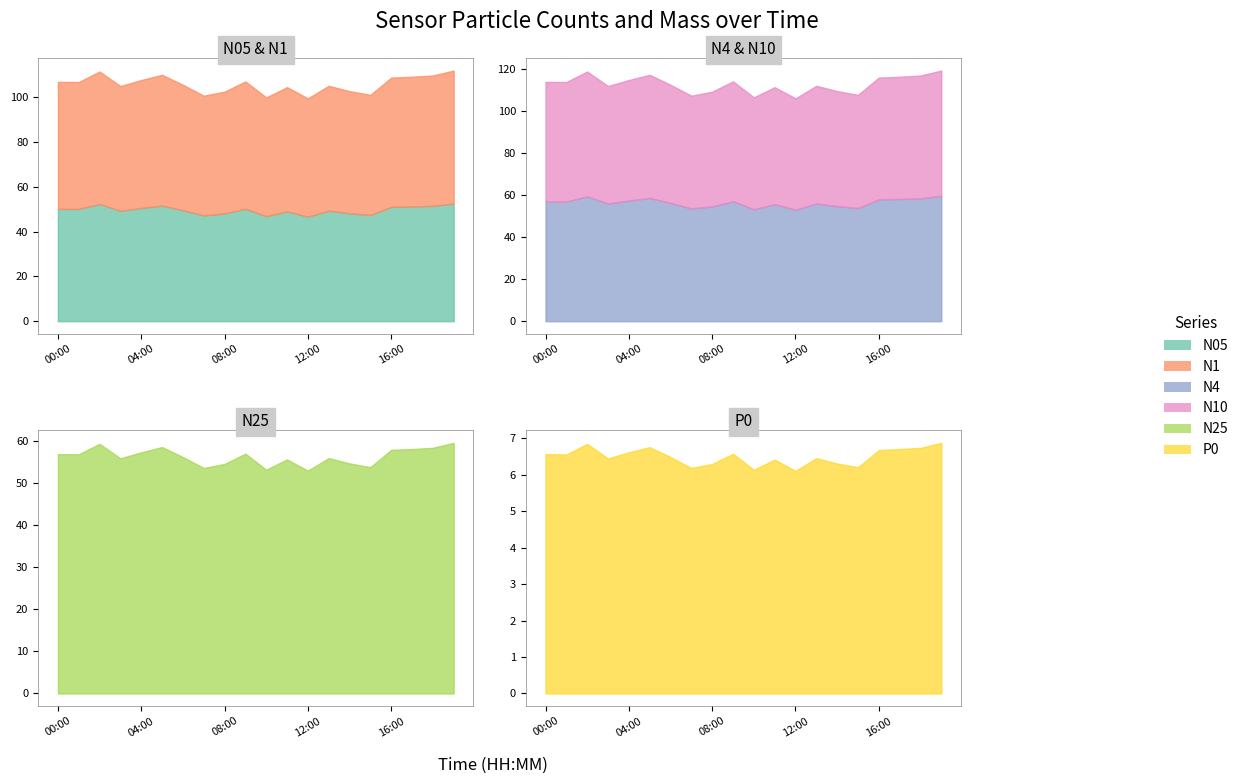

What is the minimum value shown in the chart?

6.1